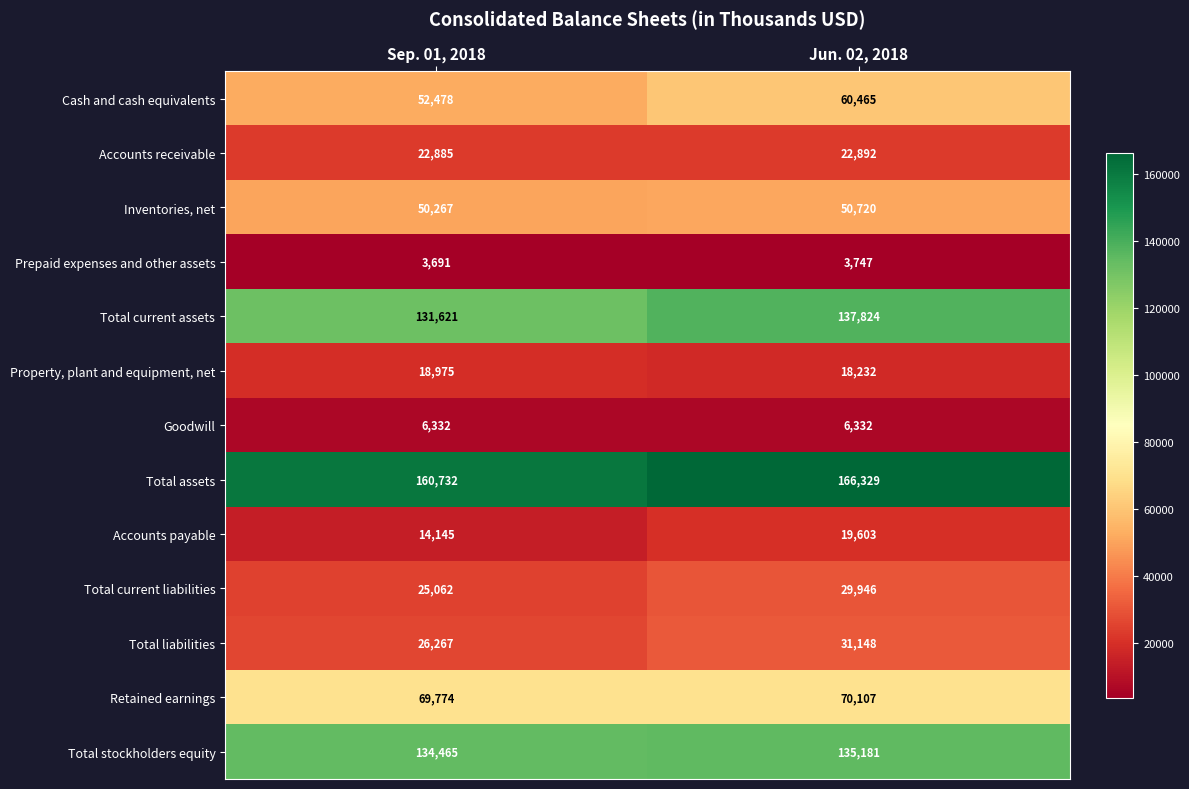

At how many categories does at least one series exceed 75674?

2